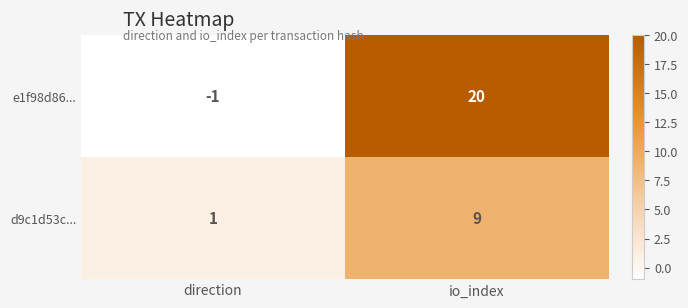

Which series has the widest spread of values?

e1f98d86...